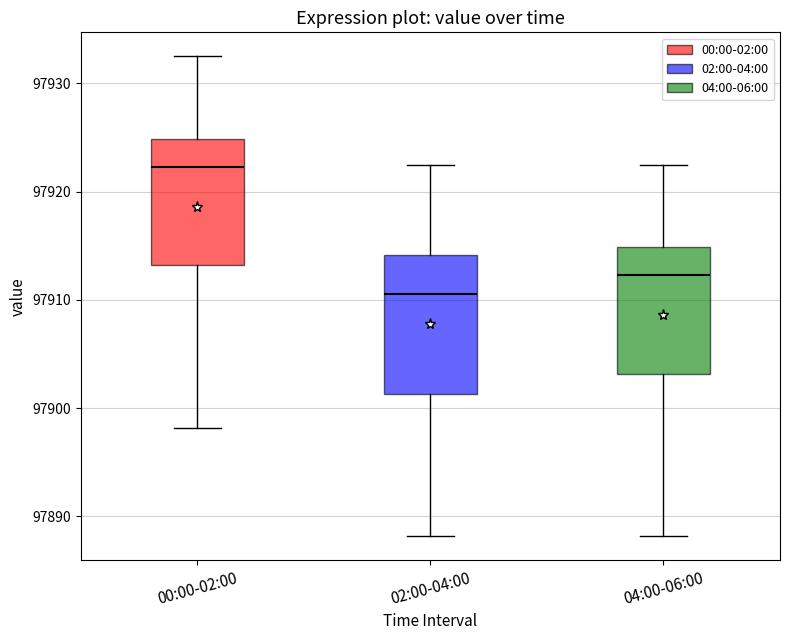

Where is the upper edge of the box for 00:00-02:00 on the y-axis? The values are not printed on the chart, so give them approximately, as read against the axis.

97925